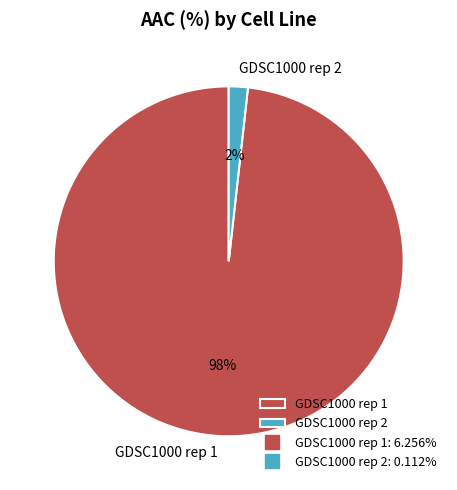

What percentage is the GDSC1000 rep 1 slice, to the nearest percent?

98%